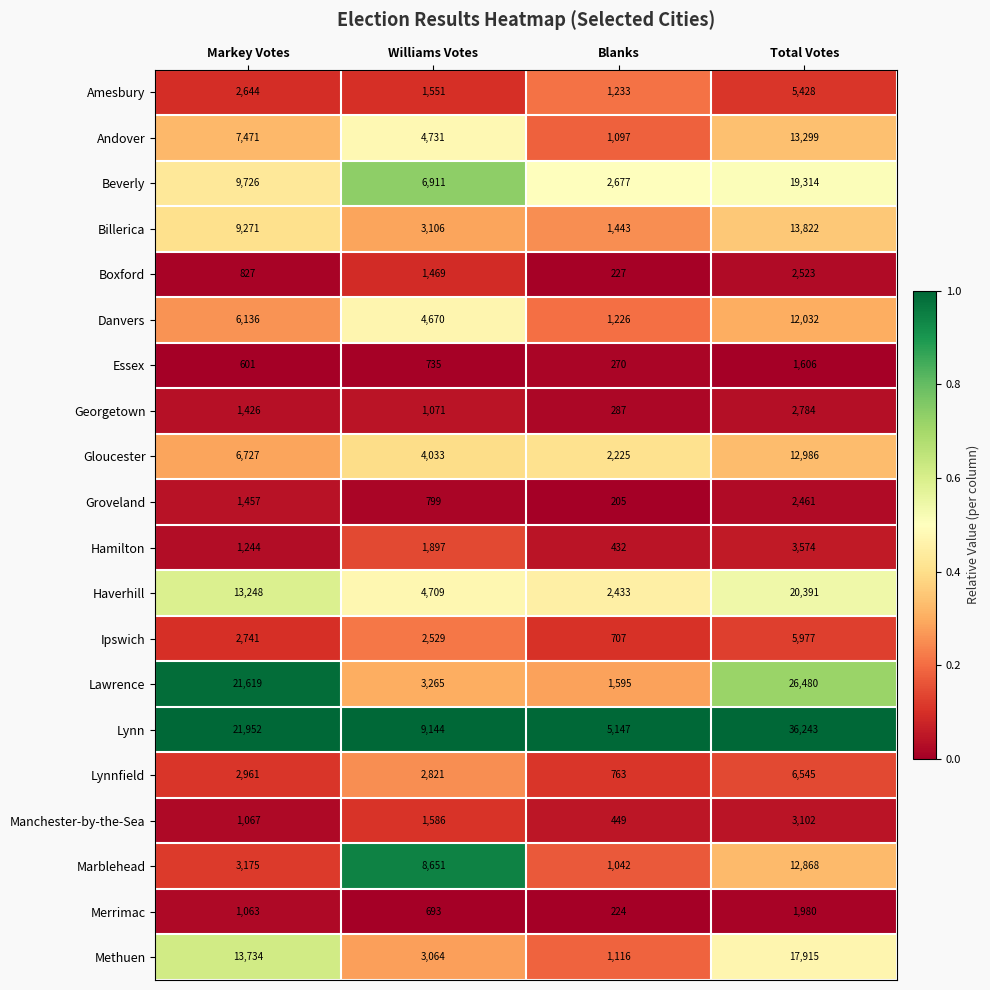

How many Hamilton values are between 1244 and 3574?

3